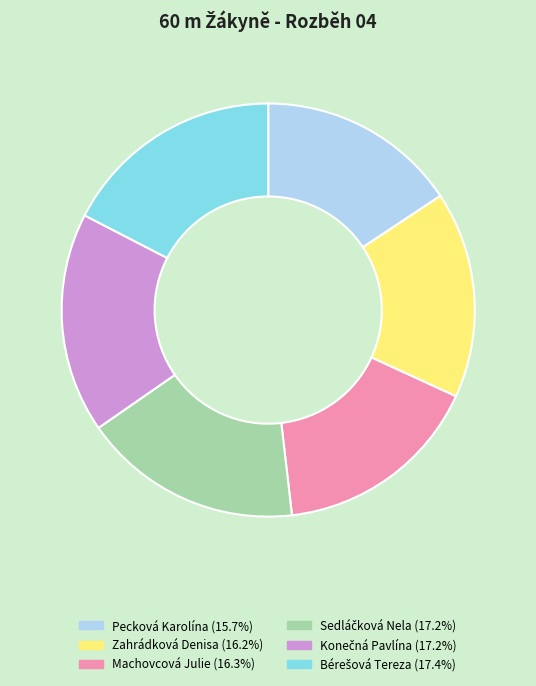

Does any single category account for the majority?

No